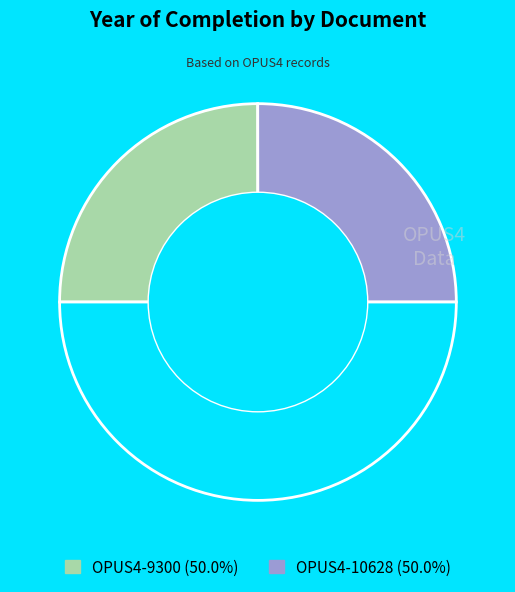

How many slices are in this pie chart?

3